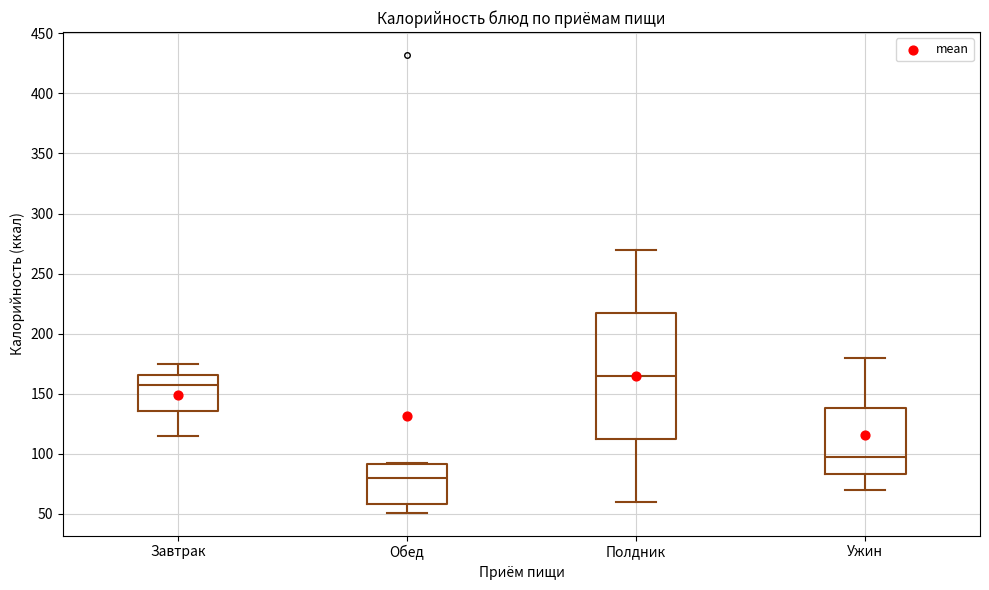

Reading left to right, transcribe this box plot: for each box, give where its median line is, the range the box spans, and where its two whiskers end, as read against the y-axis. The values are not printed on the chart, so give them approximately, as read against the axis.

Завтрак: median 155, box 135 to 165, whiskers 115 to 175
Обед: median 80, box 60 to 90, whiskers 50 to 90
Полдник: median 165, box 115 to 220, whiskers 60 to 270
Ужин: median 95, box 85 to 140, whiskers 70 to 180